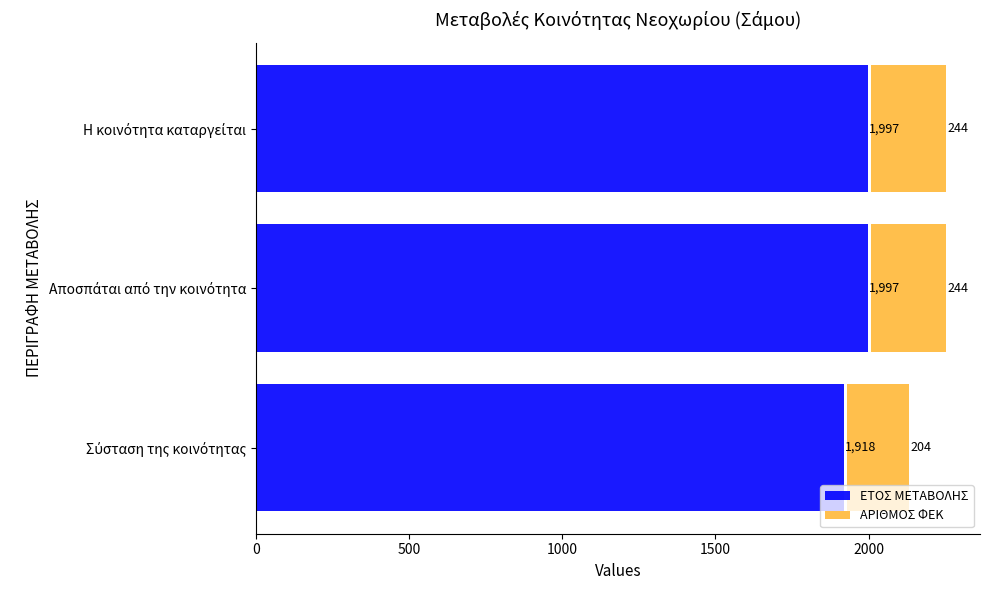

The ΑΡΙΘΜΟΣ ΦΕΚ series shows 70 at Η κοινότητα καταργείται. True or false?

False